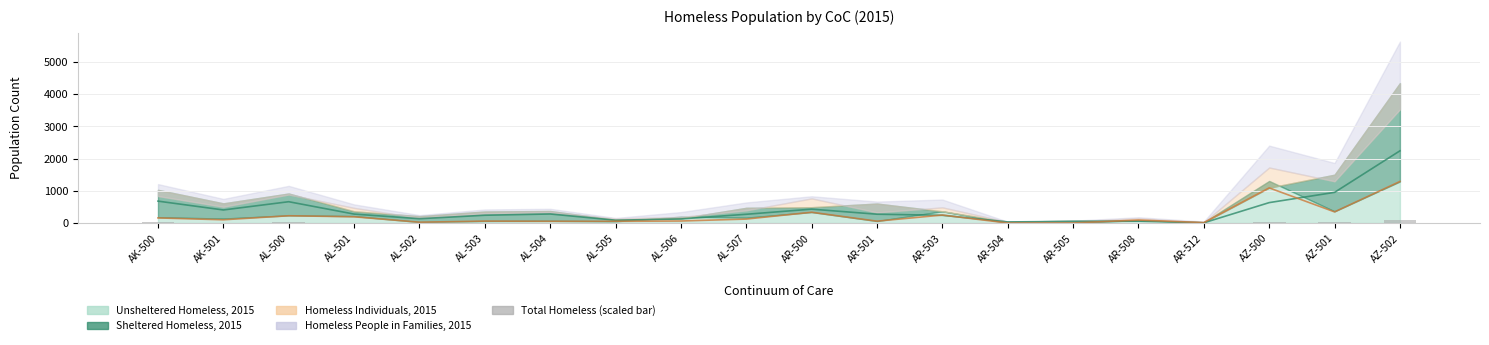

How many data points in Sheltered Homeless Individuals, 2015 are above 273?

9